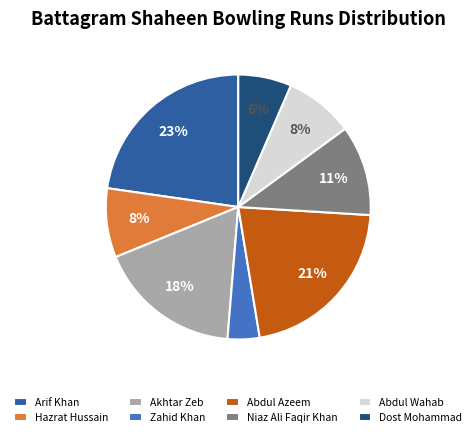

Between Arif Khan and Zahid Khan, which is larger?

Arif Khan